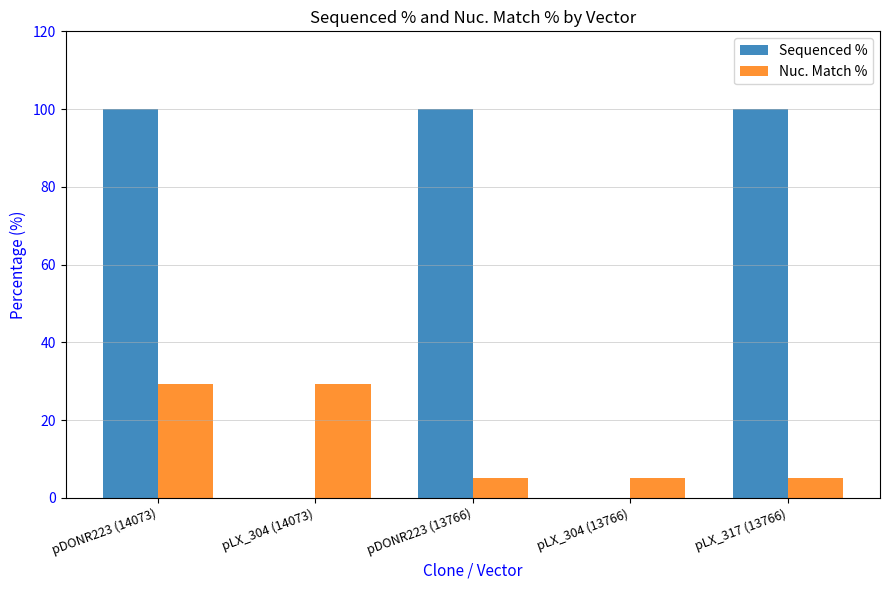

Is the value of Nuc. Match % at pDONR223 (14073) greater than the value of Sequenced % at pDONR223 (13766)?

No